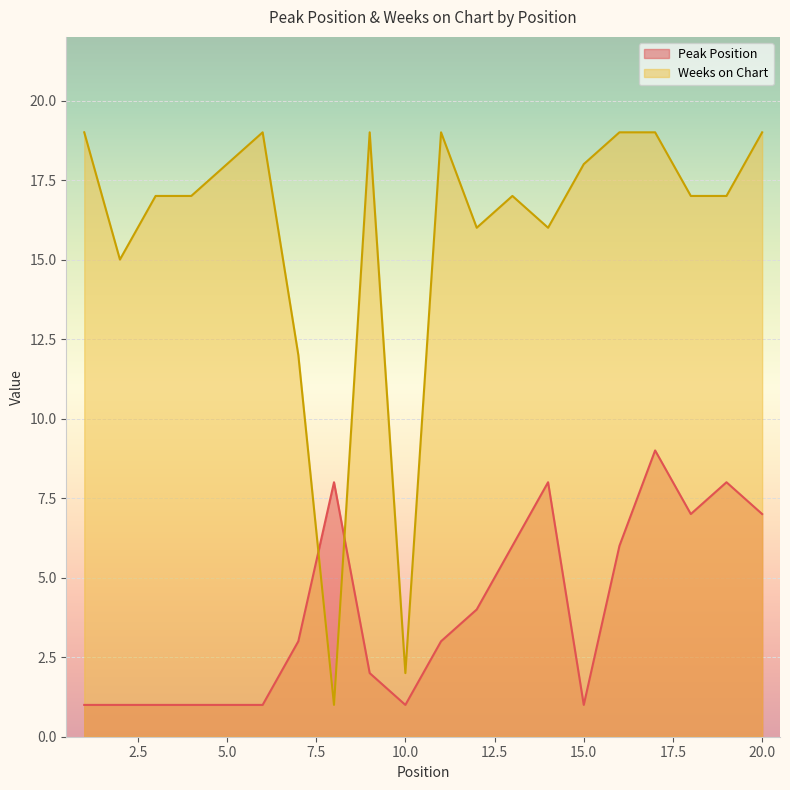

The Peak Position series shows 8 at 13. True or false?

False